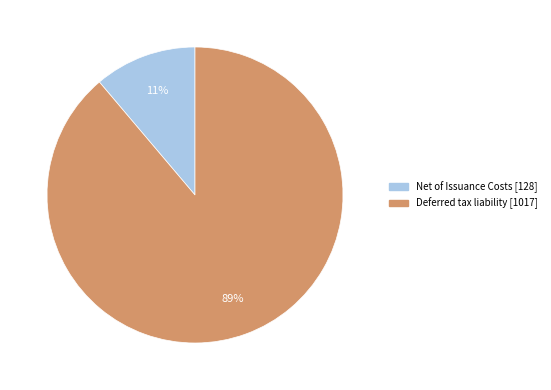

How many slices are in this pie chart?

2